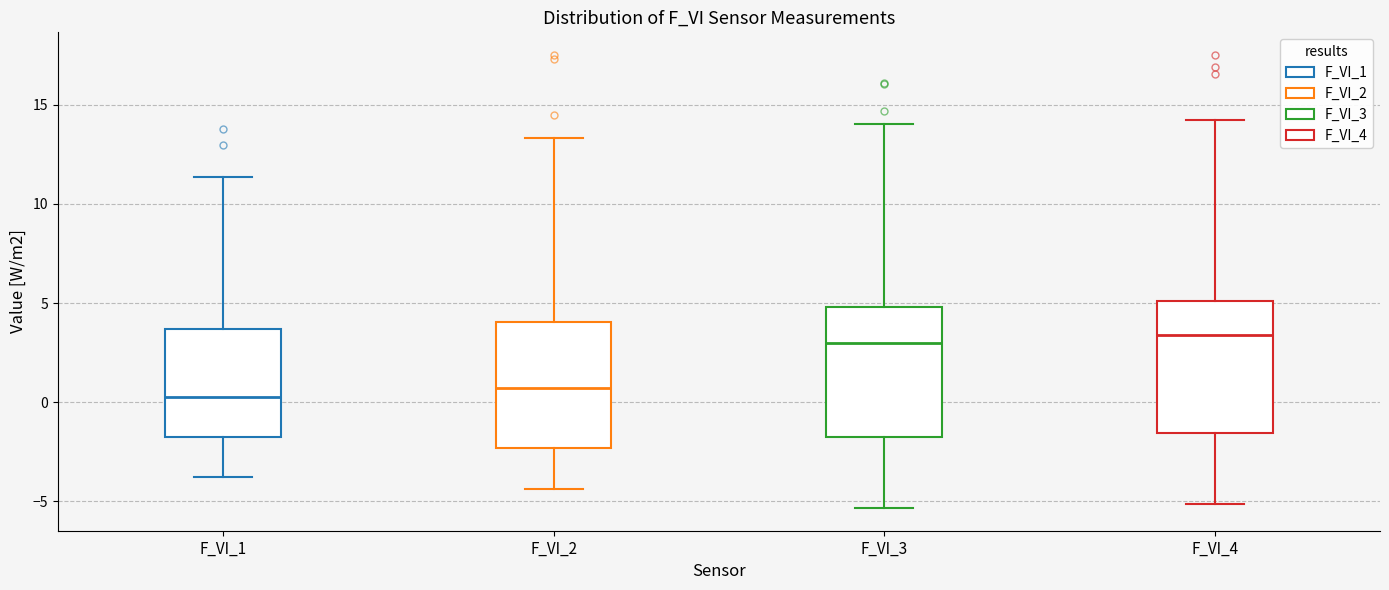

Reading left to right, transcribe this box plot: for each box, give where its median line is, the range the box spans, and where its two whiskers end, as read against the y-axis. The values are not printed on the chart, so give them approximately, as read against the axis.

F_VI_1: median 0.5, box -2.0 to 3.5, whiskers -4.0 to 11.5
F_VI_2: median 0.5, box -2.5 to 4.0, whiskers -4.5 to 13.5
F_VI_3: median 3.0, box -2.0 to 5.0, whiskers -5.5 to 14.0
F_VI_4: median 3.5, box -1.5 to 5.0, whiskers -5.0 to 14.0